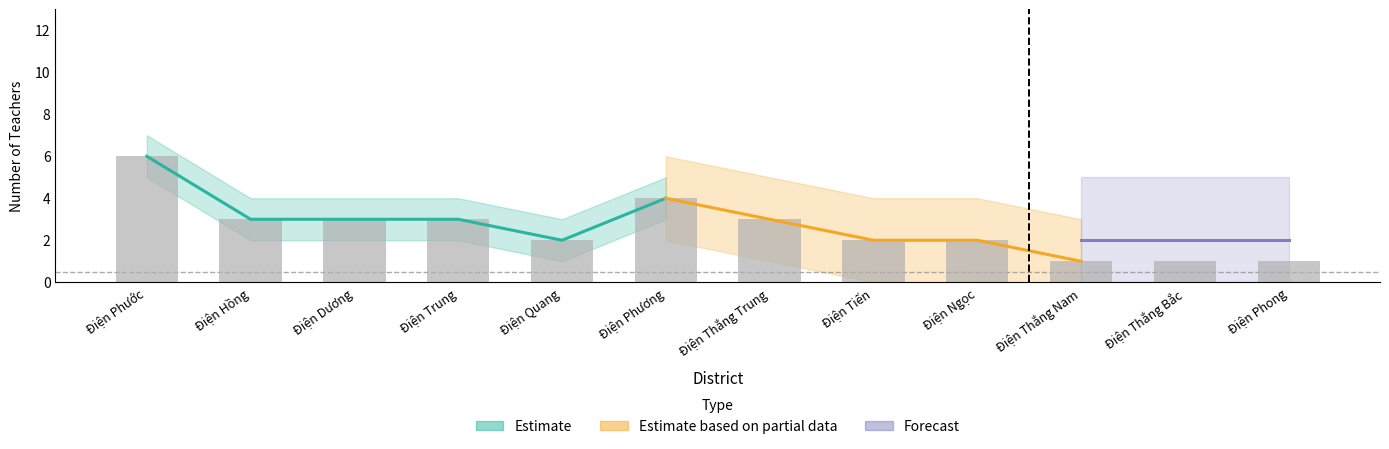

Is it true that Forecast equals 1 at Điện Phong?

False